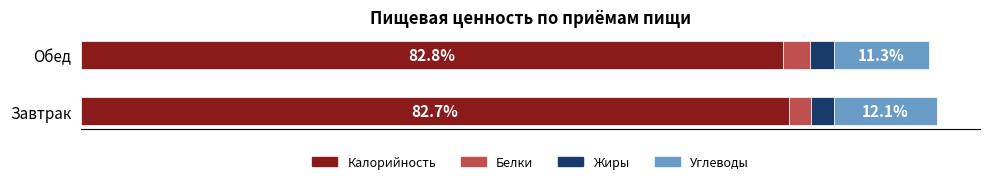

List the series in order of their peak value, highest first.

Завтрак (Калорийность), Завтрак (Углеводы), Завтрак (Белки), Завтрак (Жиры)